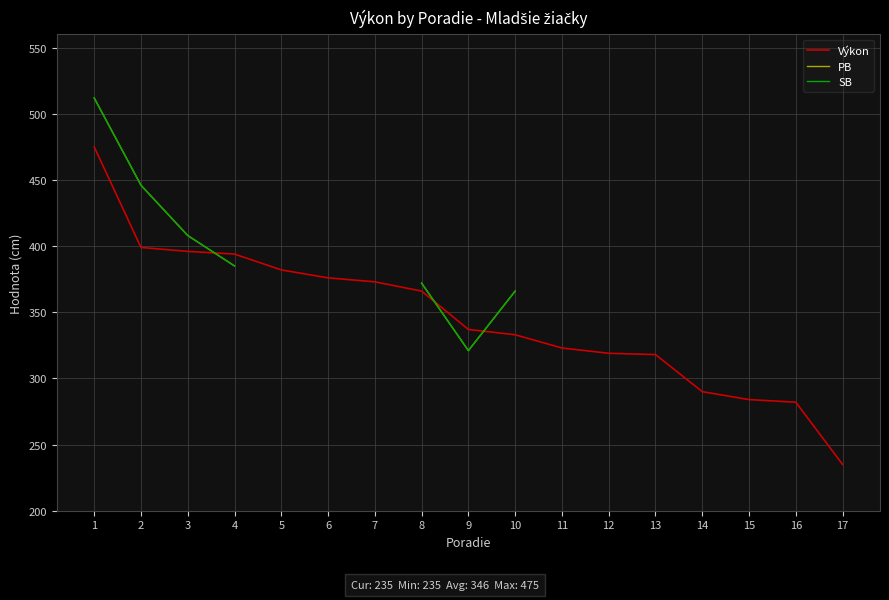

Is the value of Výkon at 10 greater than the value of SB at 11?

No